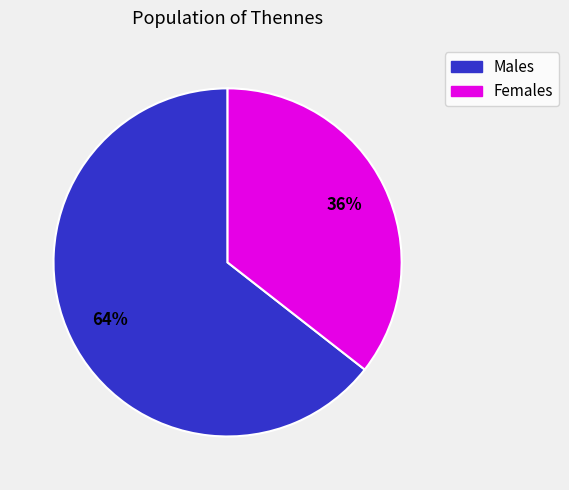

How many segments does this pie chart have?

2